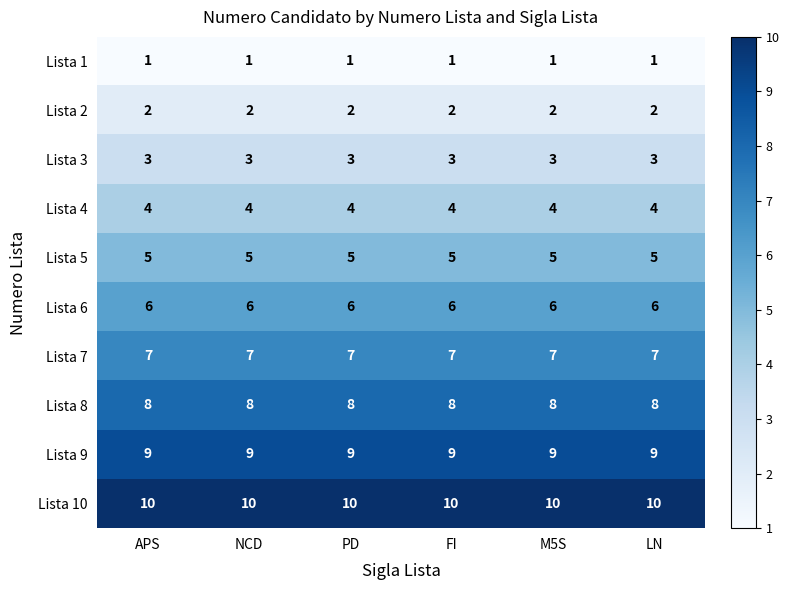

What is the difference between the highest and lowest values at LN?

9